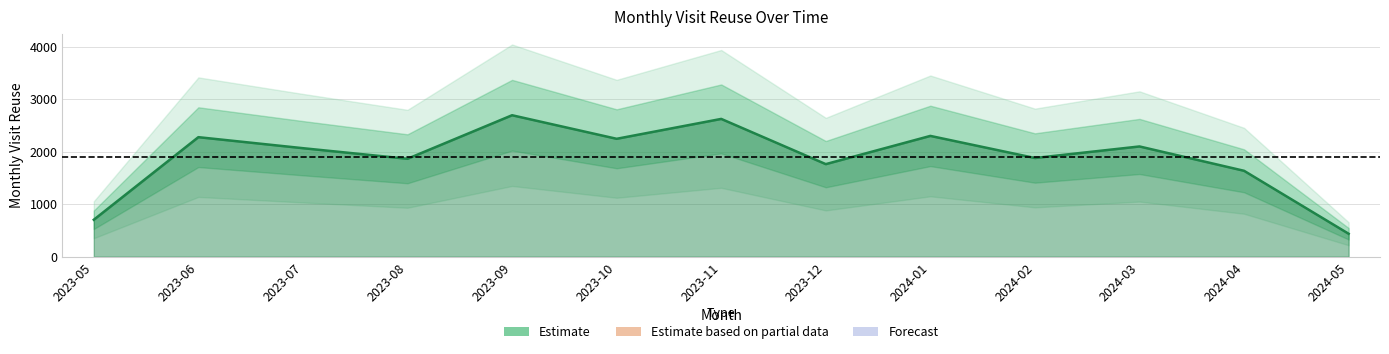

Where does the data first go above 2068?

2023-06